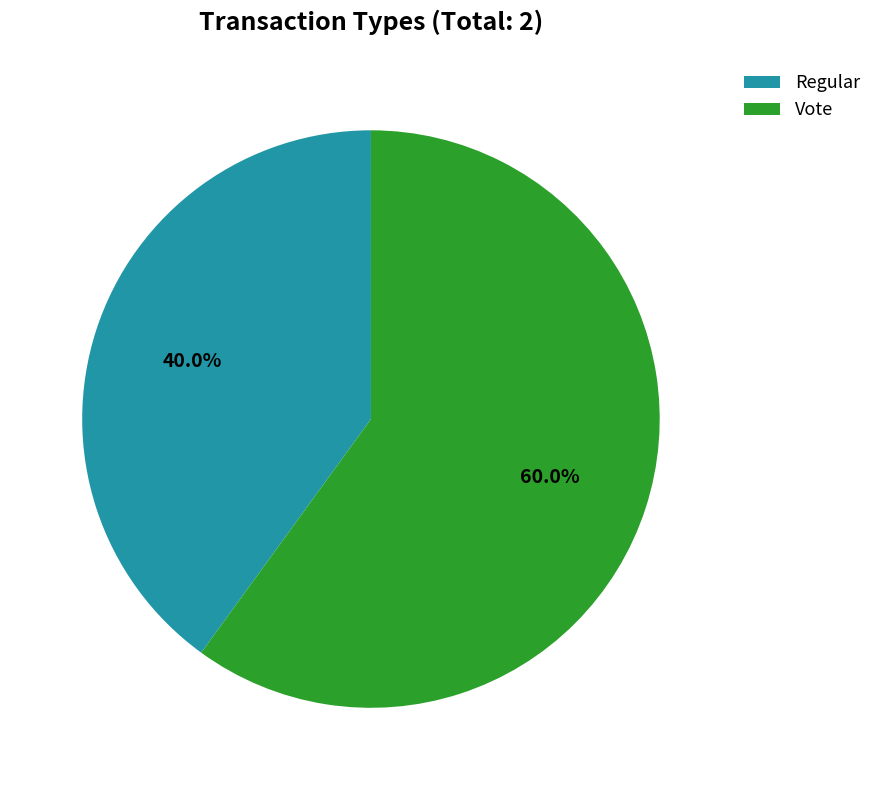

Is it true that Vote is 60% of the pie?

True